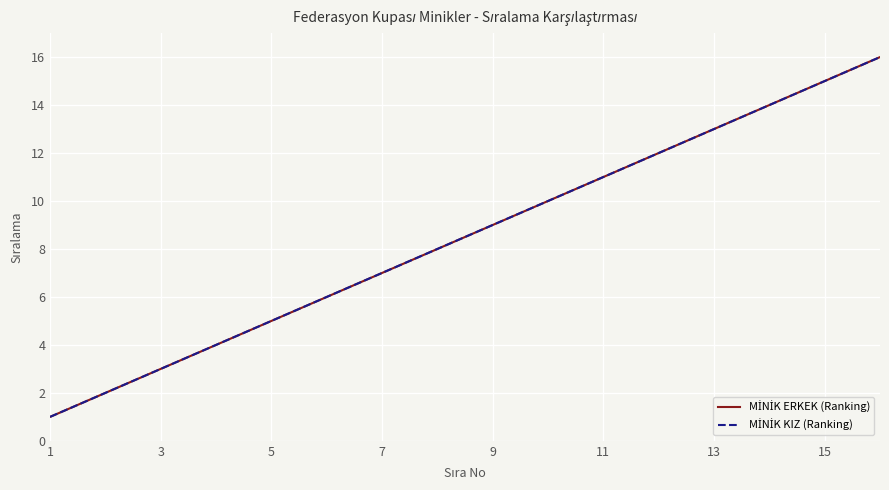

Does the chart display data point markers on the line(s)?

No